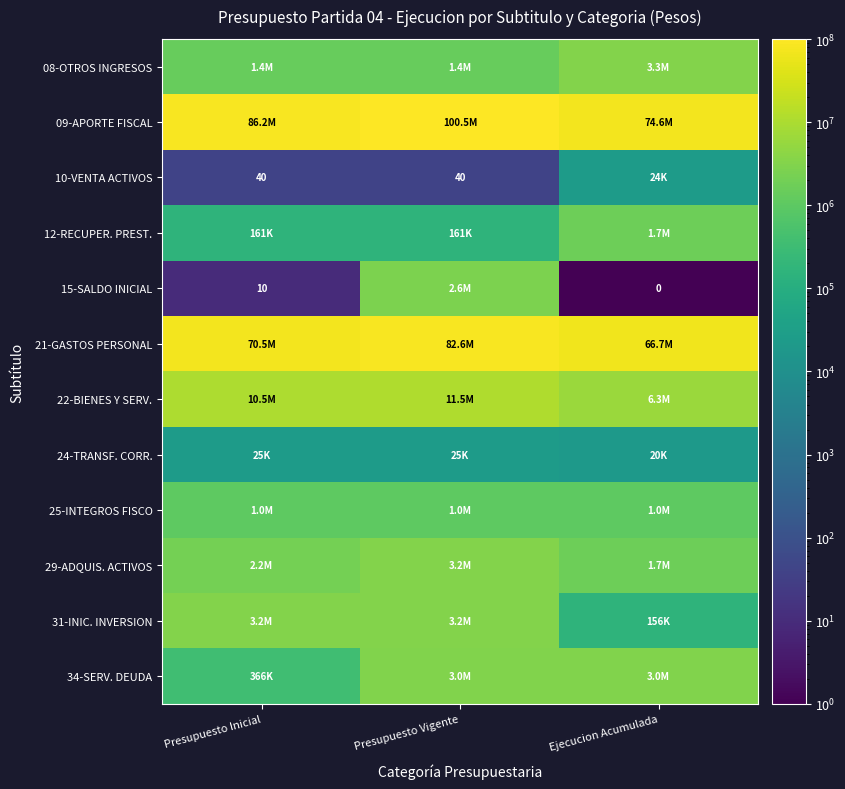

At which label is 22-BIENES Y SERV. closest to 8935789?

Presupuesto Inicial